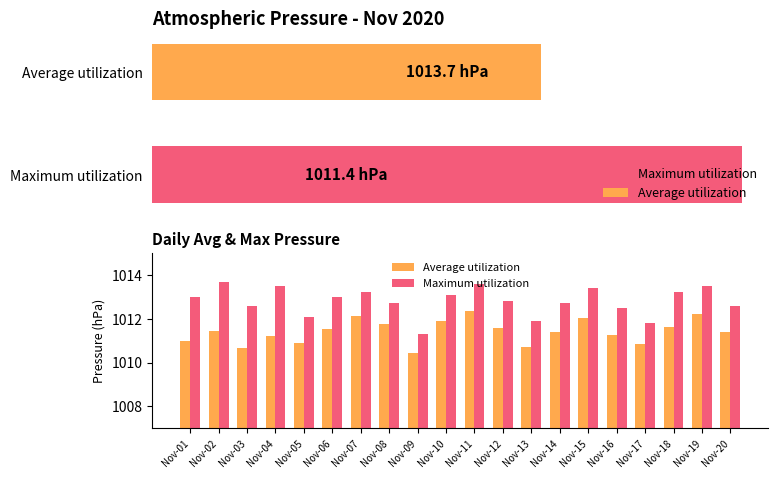

What is the difference between the maximum and minimum values in the Maximum utilization series?

2.4